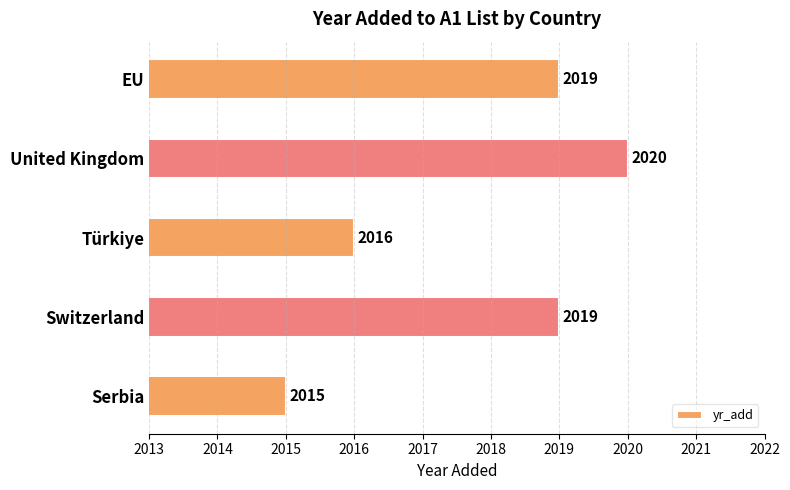

How many data points does each series have?

5